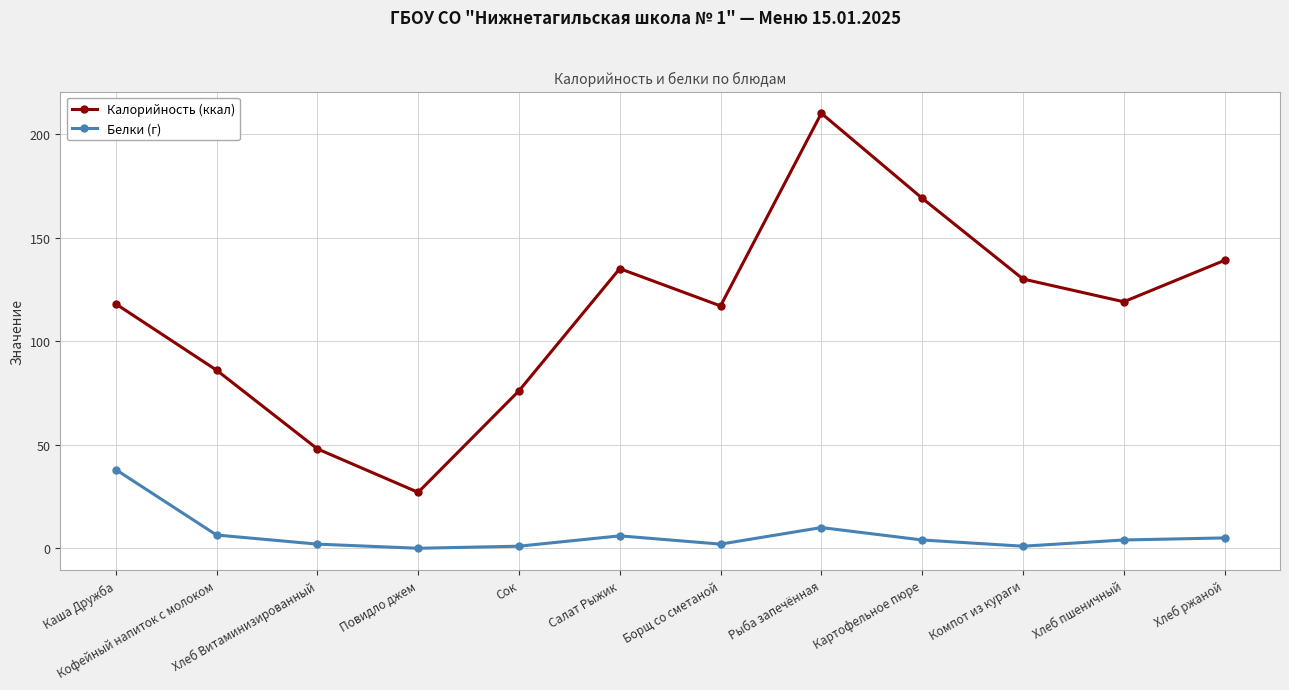

Where does the Калорийность (ккал) series first go above 119?

Салат Рыжик